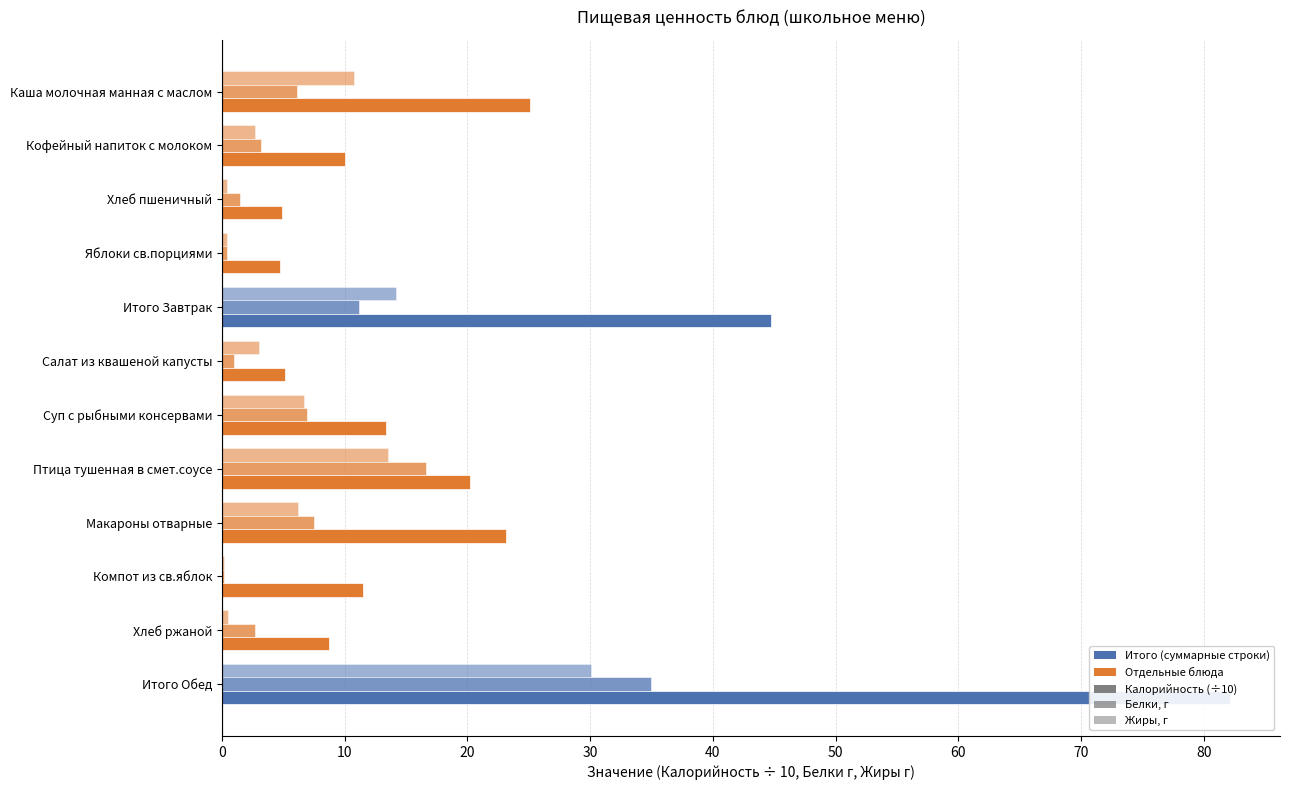

What is the average value of the Калорийность (÷10) series?

21.1